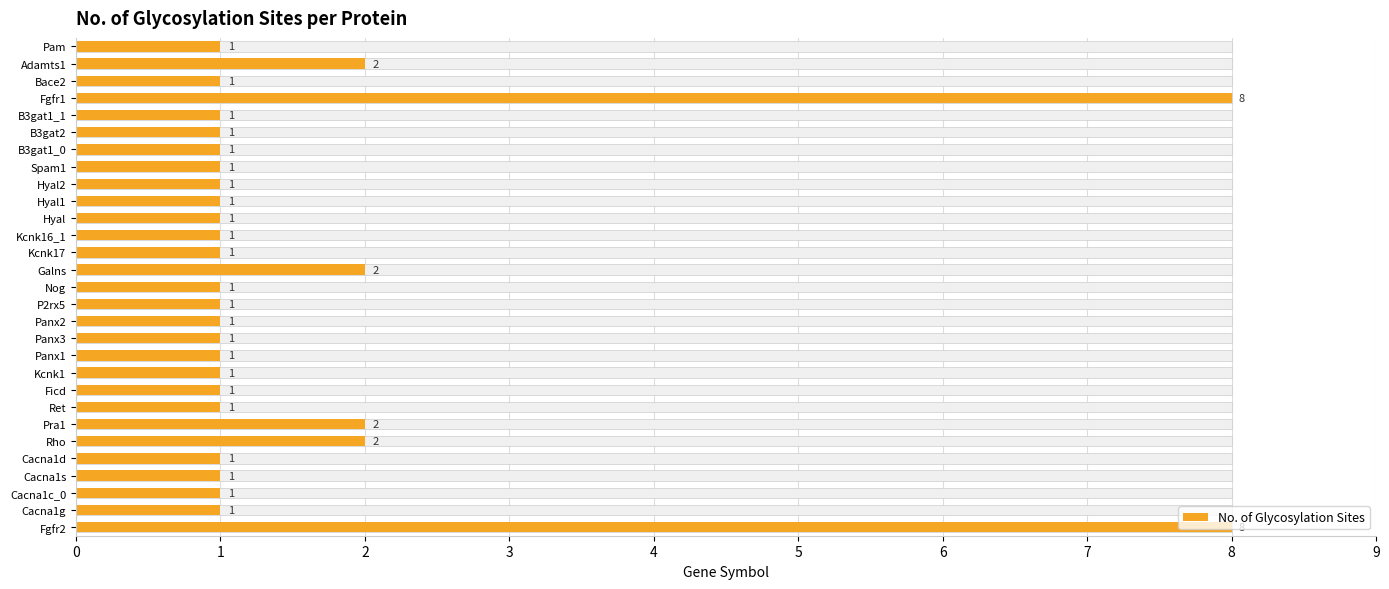

What is the value of the 2nd bar from the left?

1